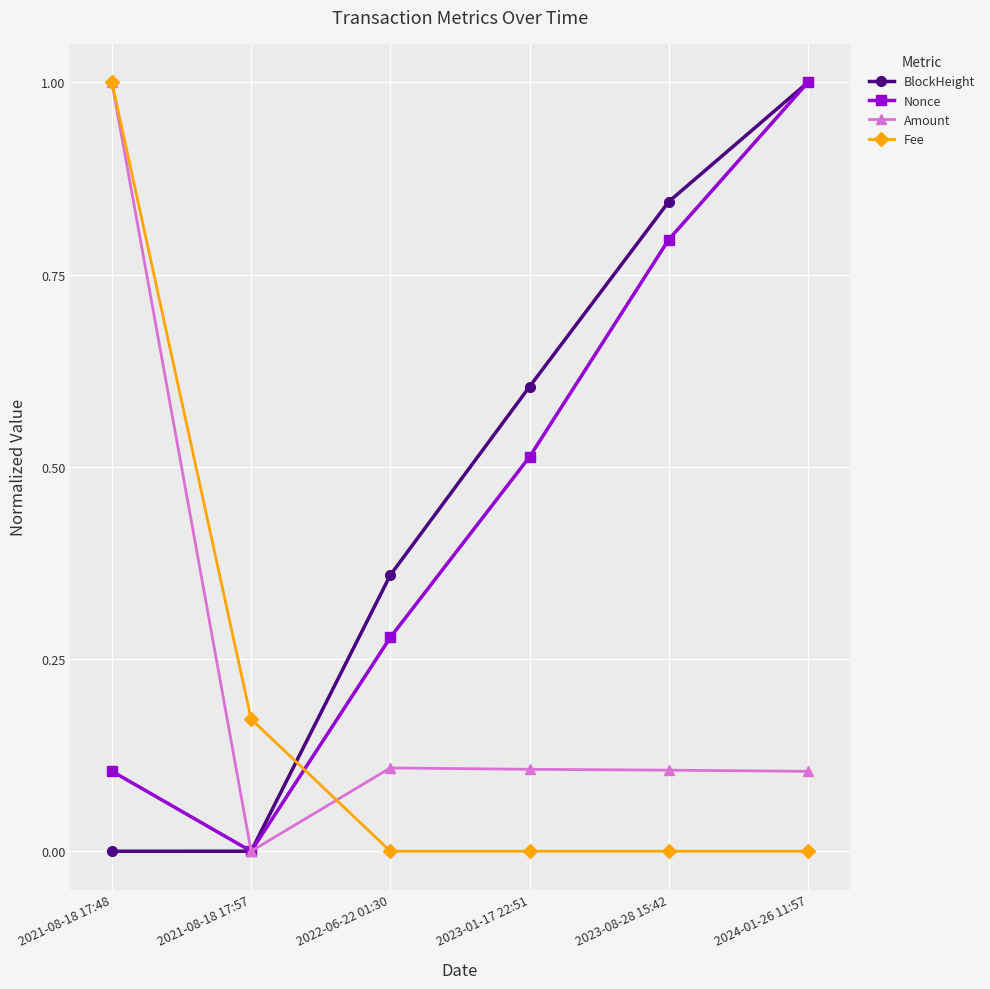

In Nonce, how many points are lower than both neighbors (excluding endpoints)?

1